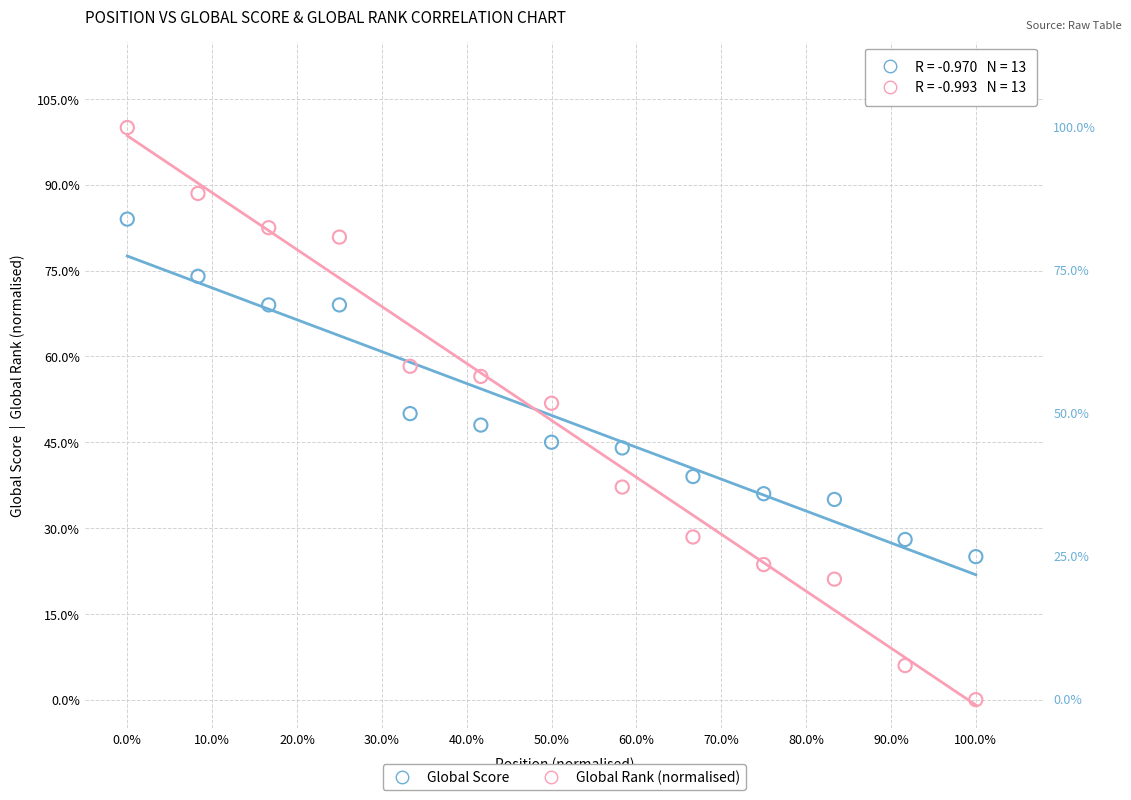

Across all data points, what is the range of Y values (max minus min)?

100.0